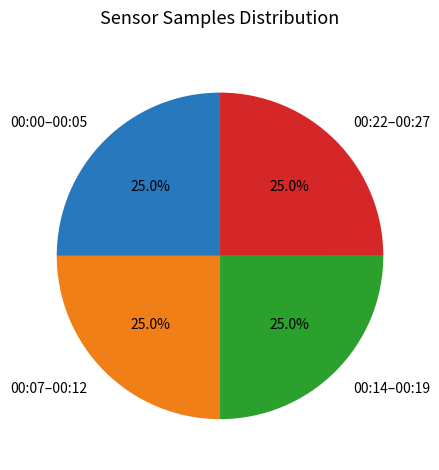

Is there any slice that represents more than half of the pie?

No